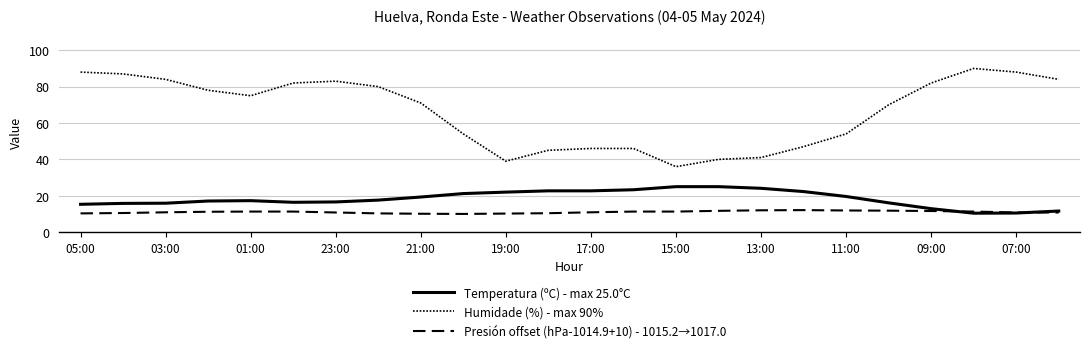

Does the chart display data point markers on the line(s)?

No